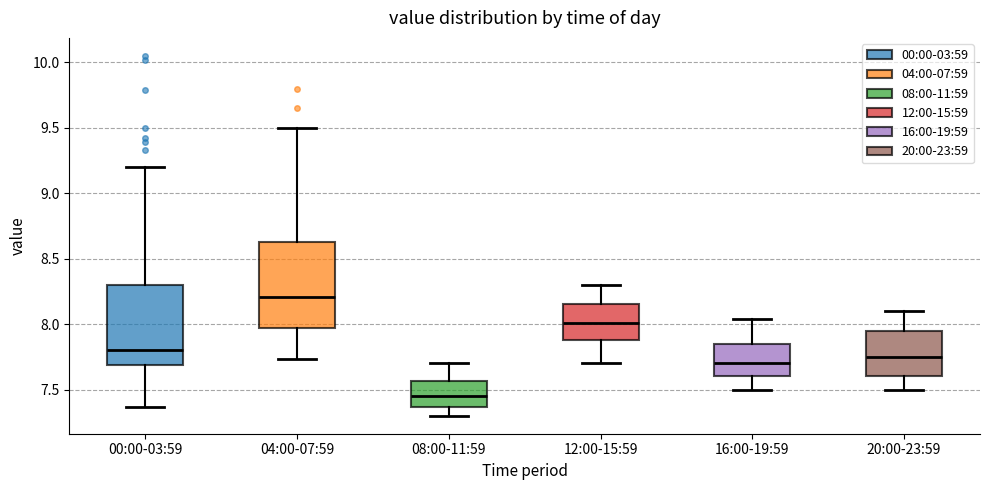

Which box's median line is the lowest?

08:00-11:59